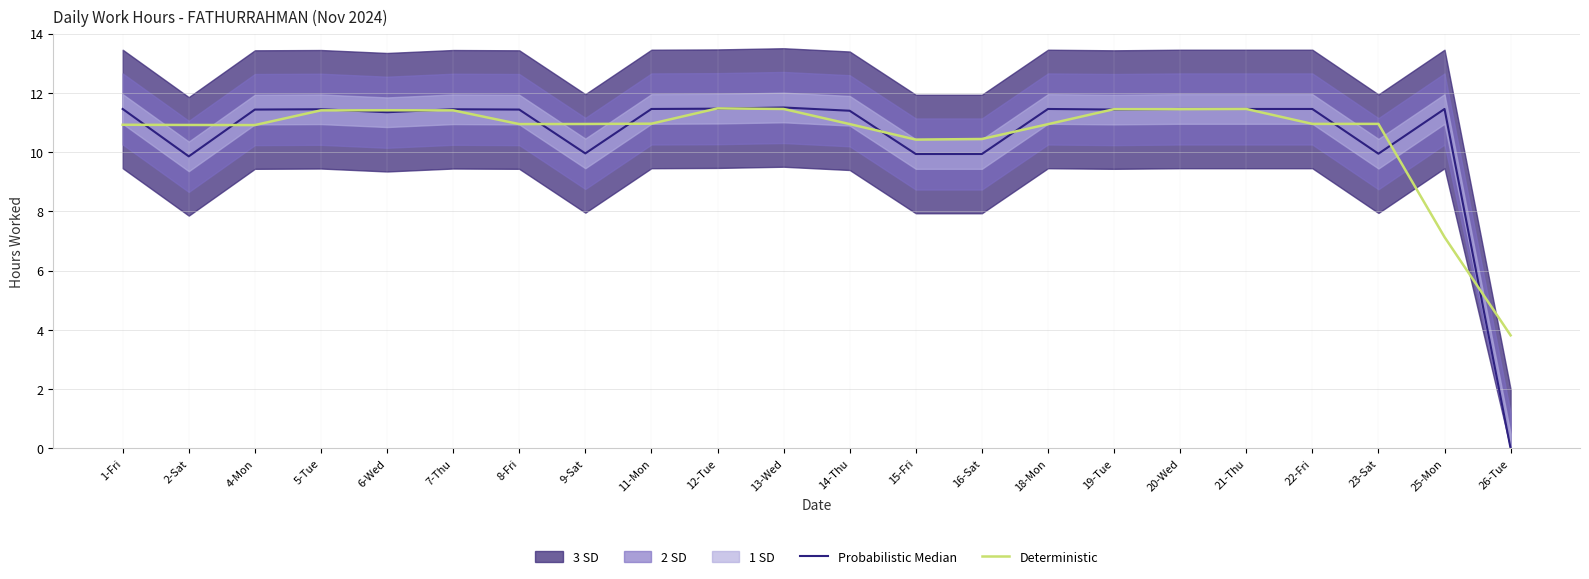

True or false: Probabilistic Median has more than 0 interior local peaks.

True